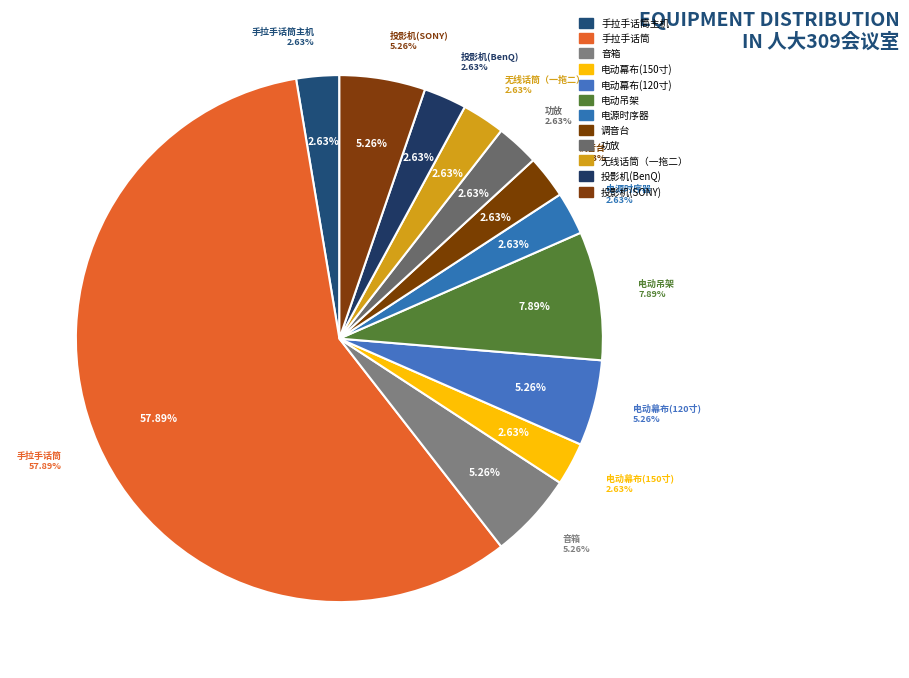

To the nearest percent, what percentage of the pie is 电动吊架?

8%